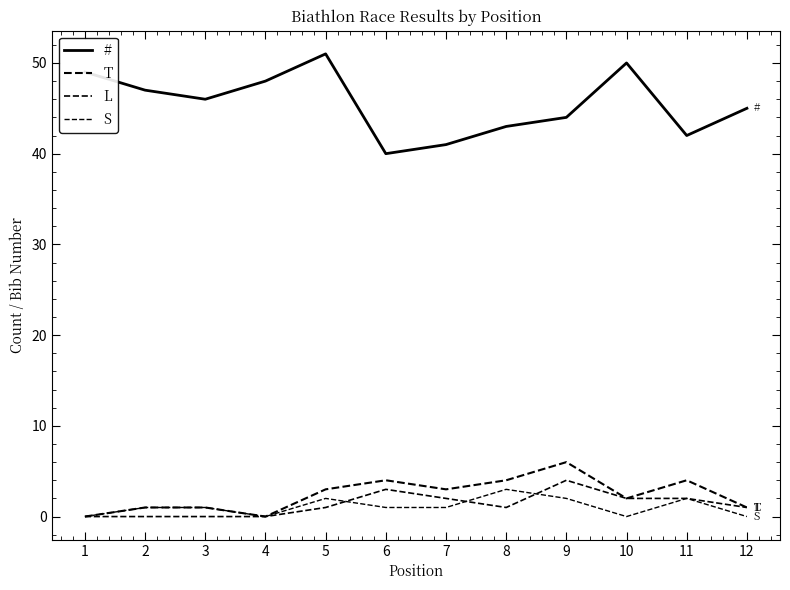

Which series has the largest total across all categories?

#